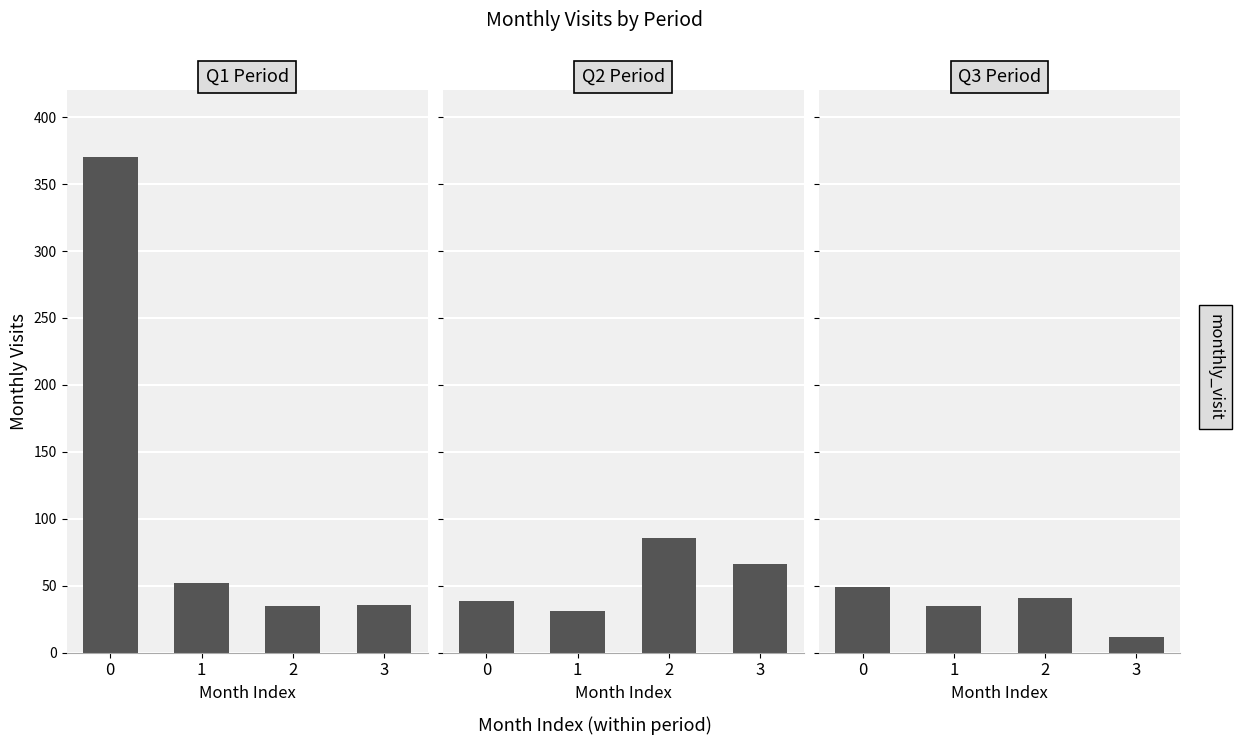

How many bars are there in total?

12